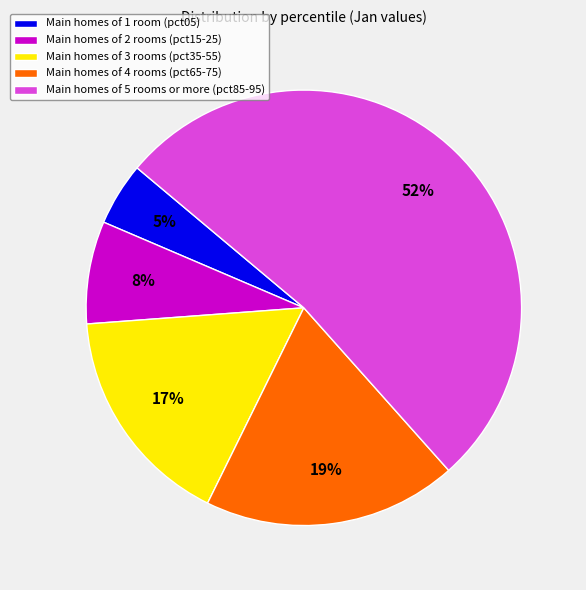

Is there a majority slice in this chart?

Yes